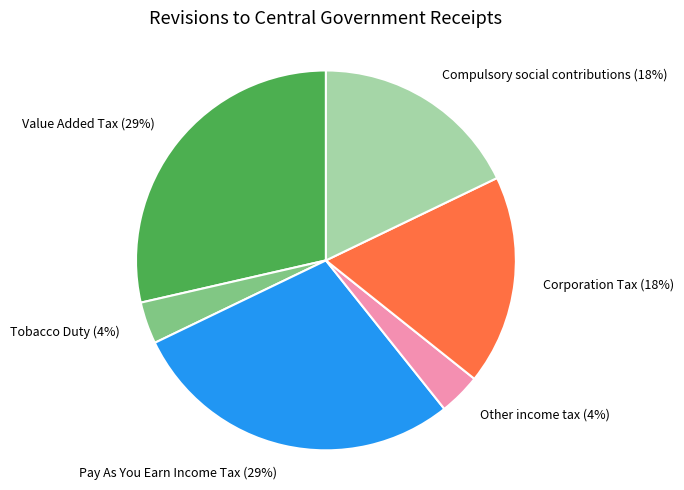

What percentage is the Corporation Tax slice, to the nearest percent?

18%